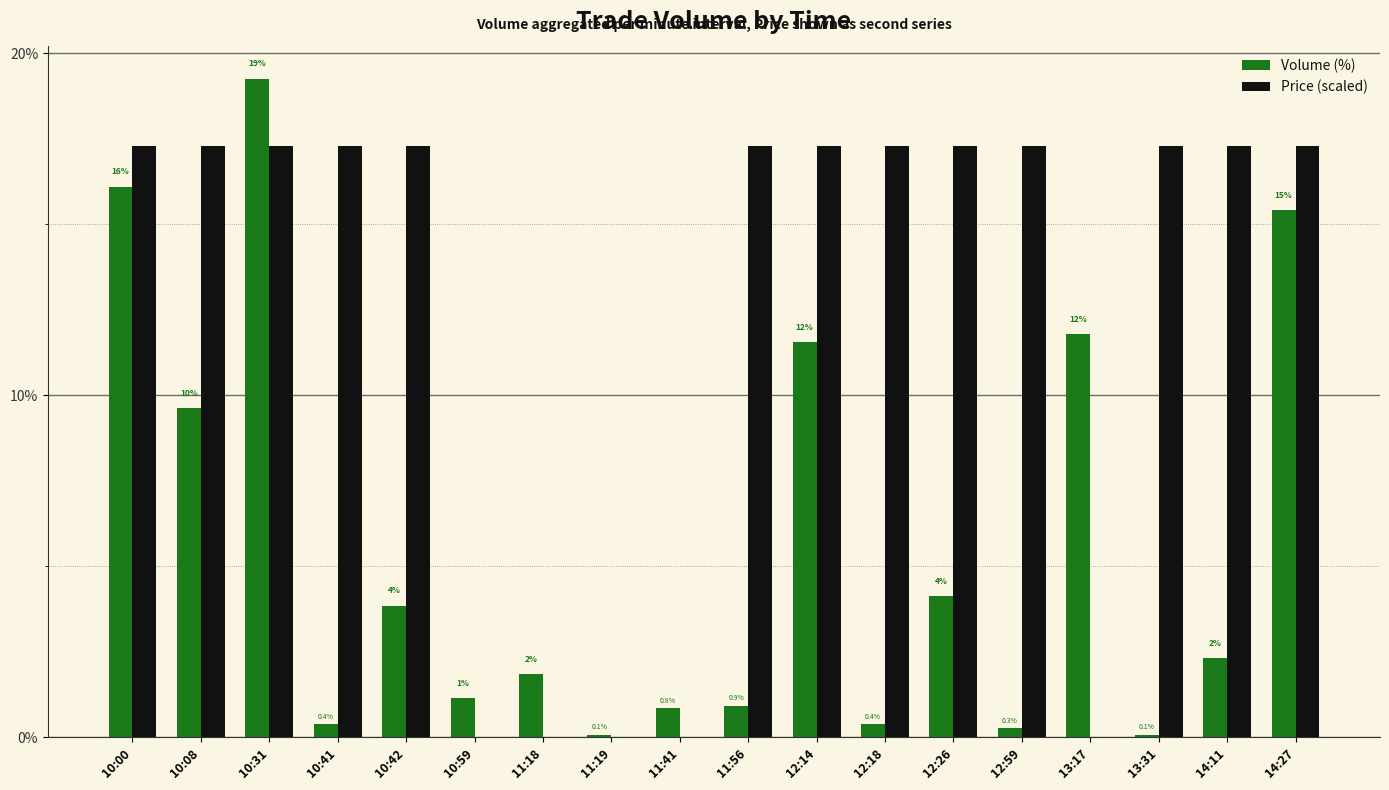

What is the label of the 16th bar from the right?

10:31